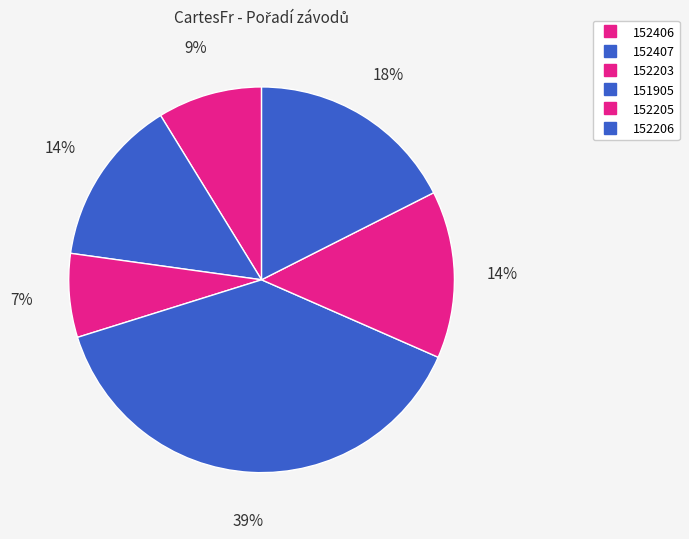

What percentage is NOT represented by 152407?

86.0%